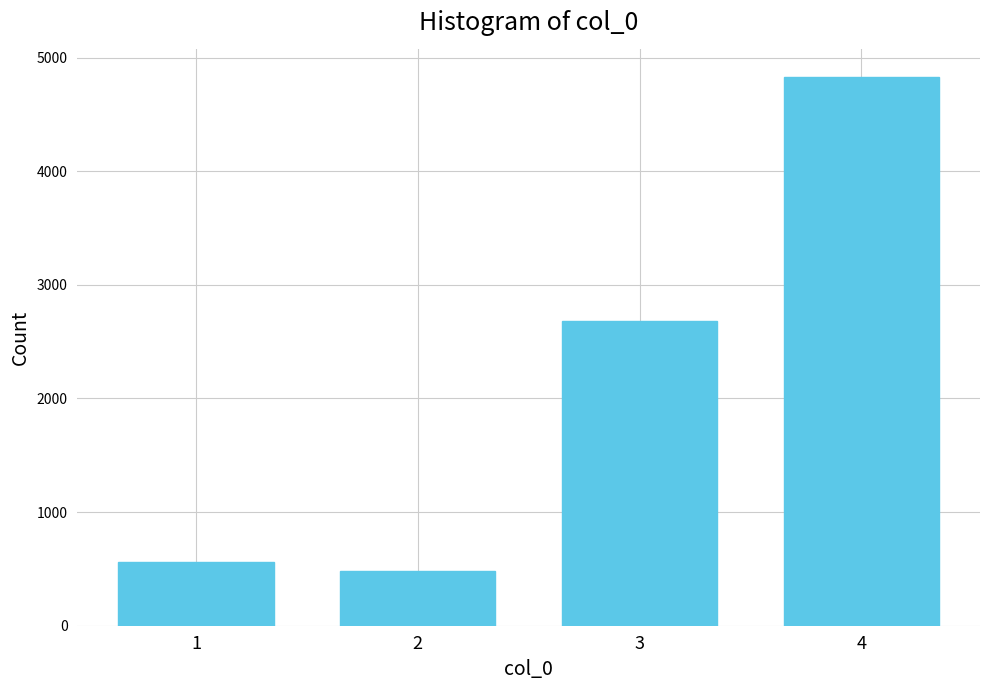

Reading left to right, transcribe all the data shown in this chart.

563	483	2683	4830